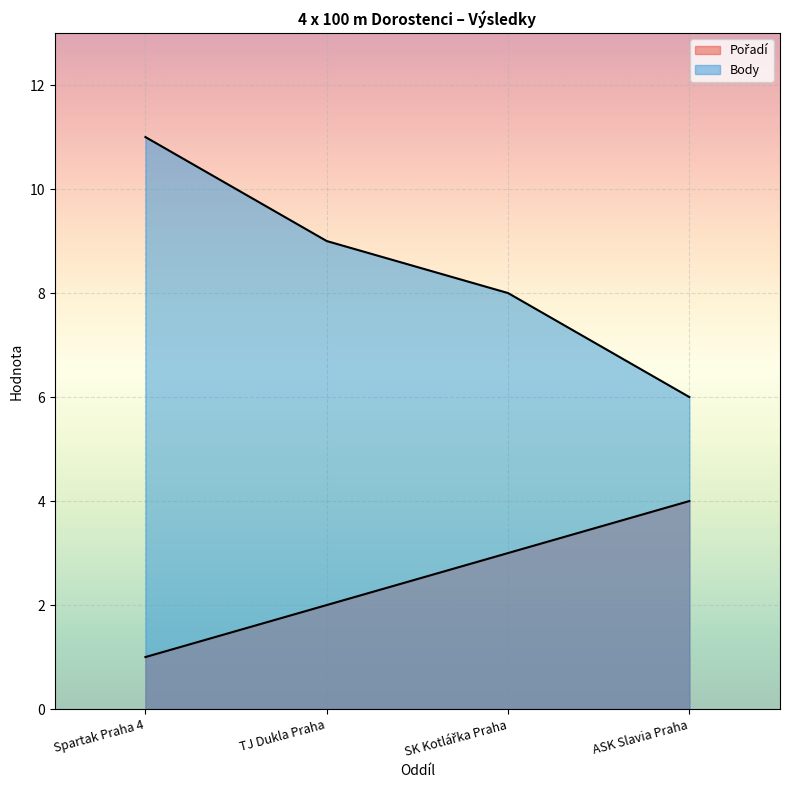

True or false: Body and Pořadí intersect in this chart.

False